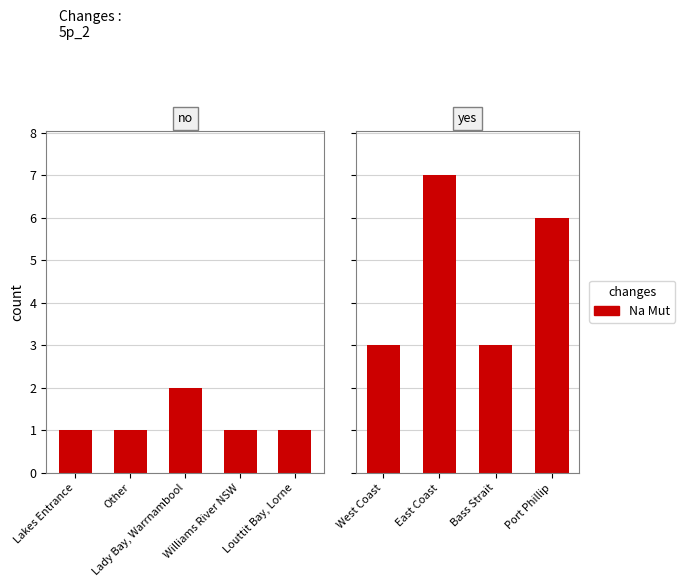

Which category has the lowest value across all series?

West Coast